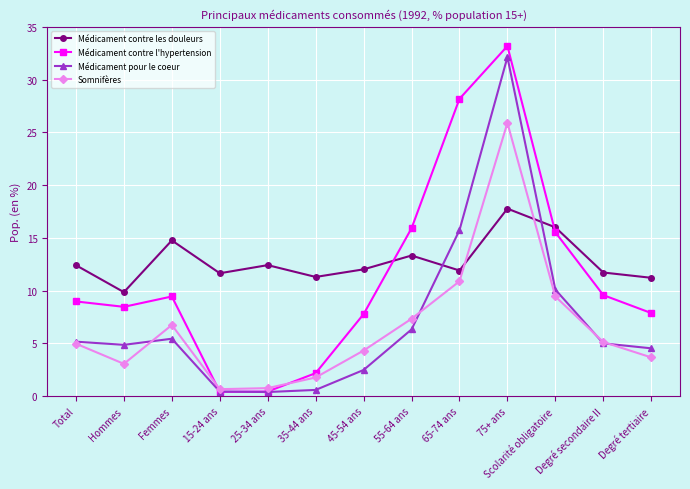

What is the sum of the Somnifères values at 45-54 ans and Scolarité obligatoire?

13.8